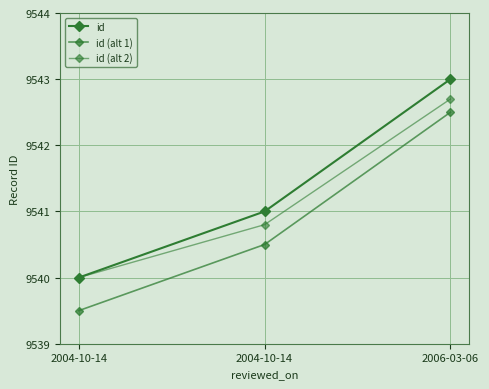

The id series shows 13162.1 at 2006-03-06. True or false?

False